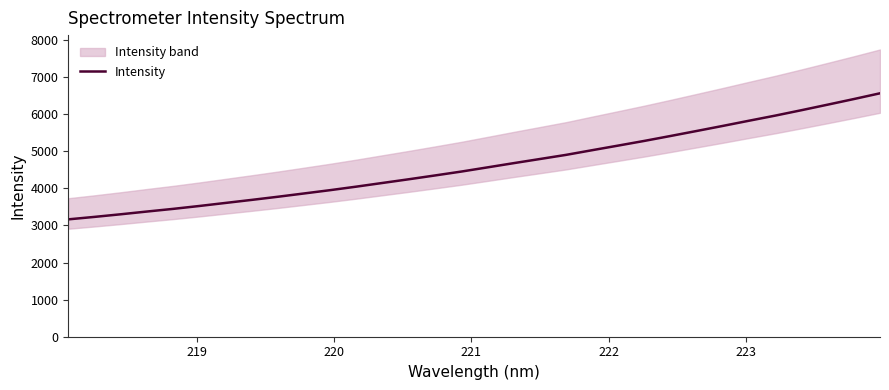

How many categories are shown in the chart?

32